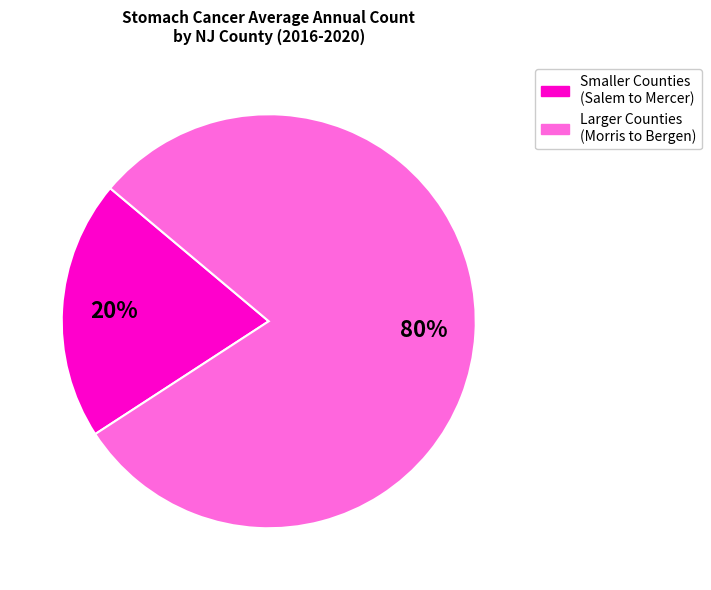

What is the largest slice in the pie chart?

Larger Counties (Morris to Bergen)